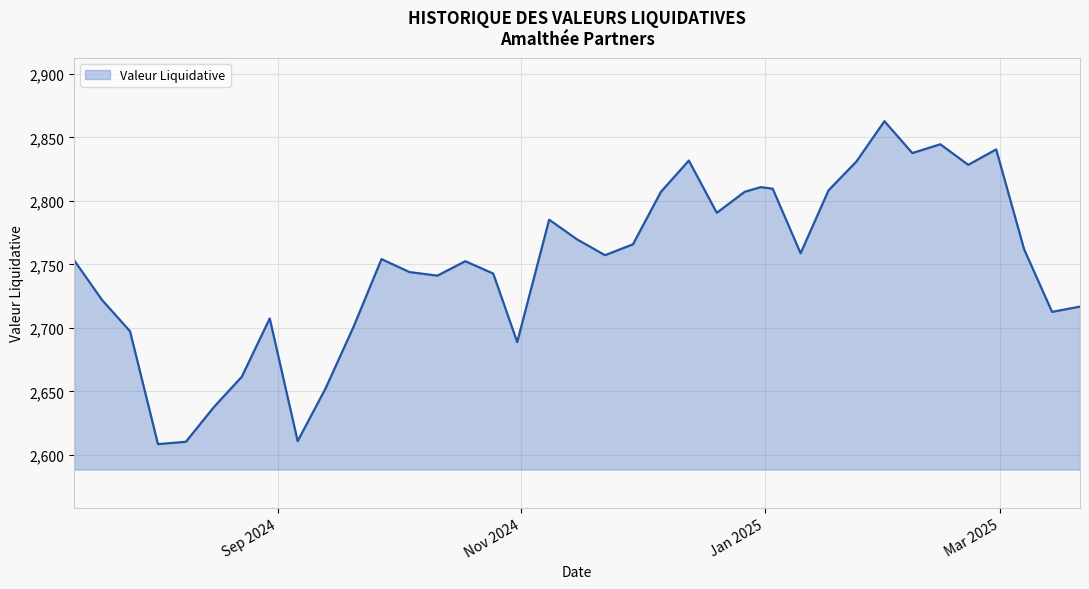

What is the minimum value shown in the chart?

2608.5